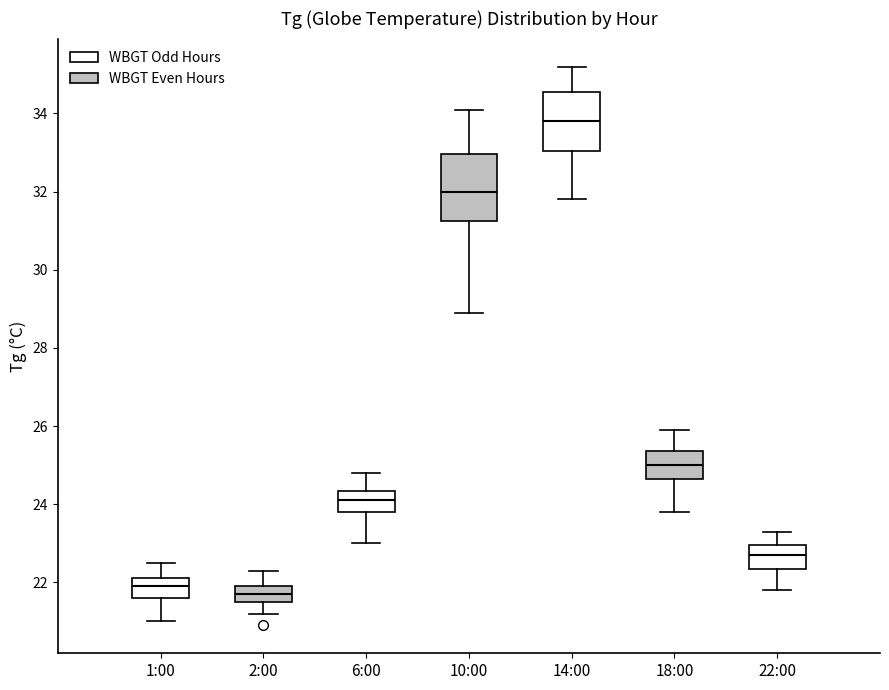

Comparing the boxes themselves (not the whiskers), which one is the tallest?

10:00